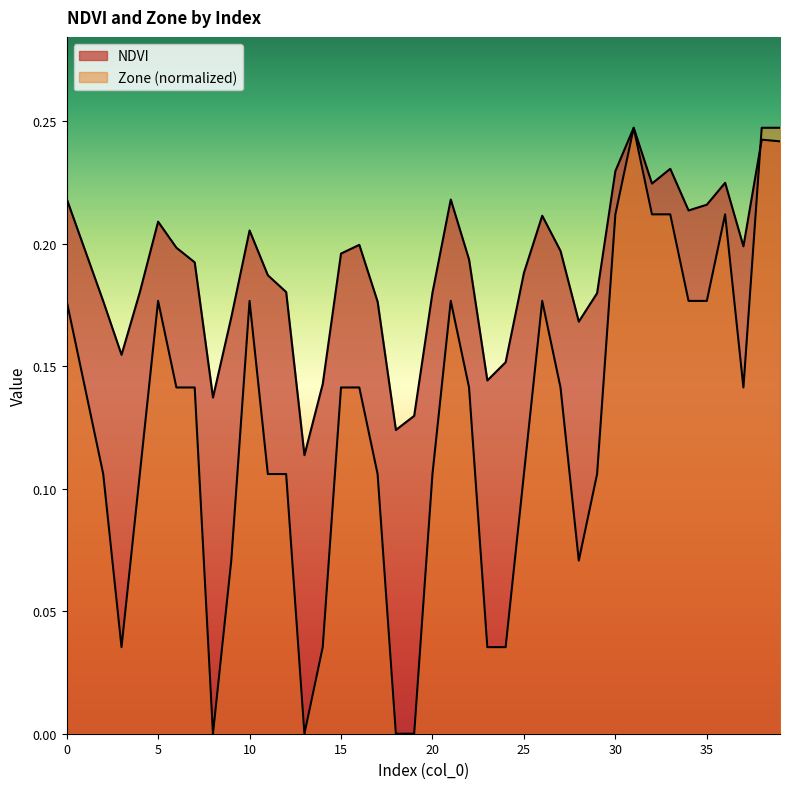

True or false: Zone has more than 0 interior local peaks.

True